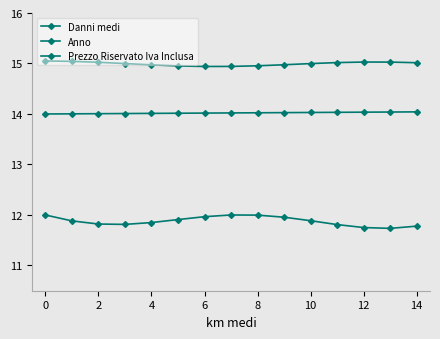

Where is Prezzo Riservato Iva Inclusa nearest to the value 14?

6